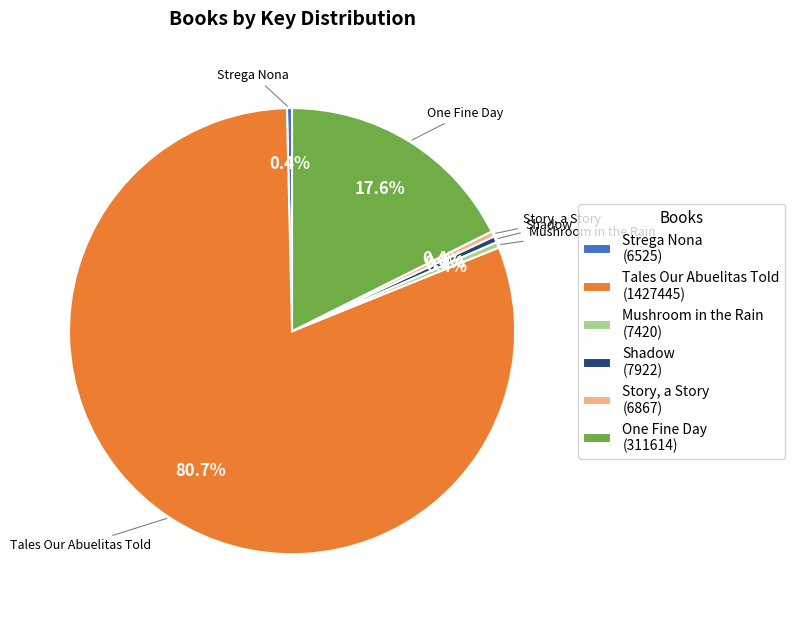

Is Tales Our Abuelitas Told the majority of the pie?

Yes